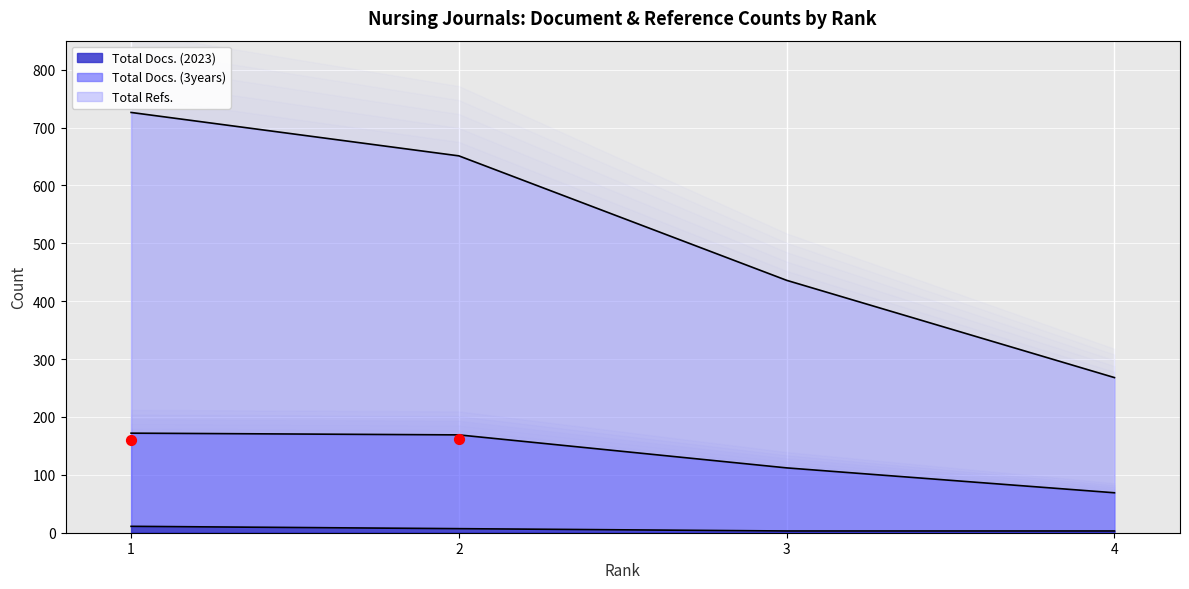

Which series contains the lowest Y value?

Total Docs. (2023)